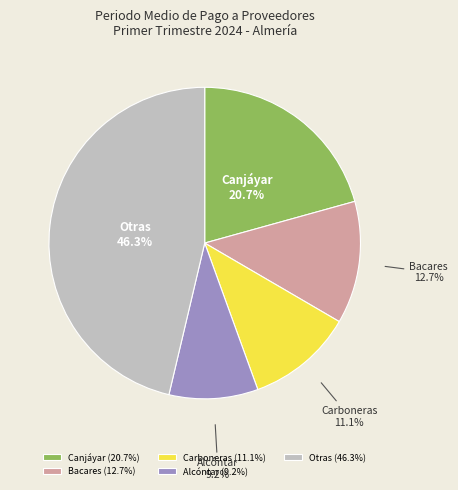

What is the ratio of the value at Carboneras to the value at Canjáyar?

0.5